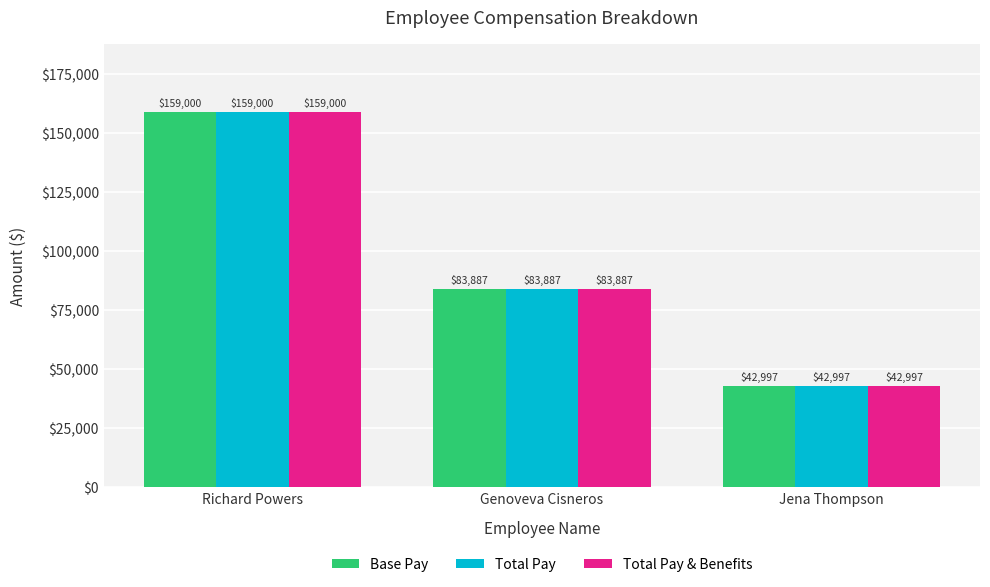

At which category is the sum across all series the highest?

Richard Powers